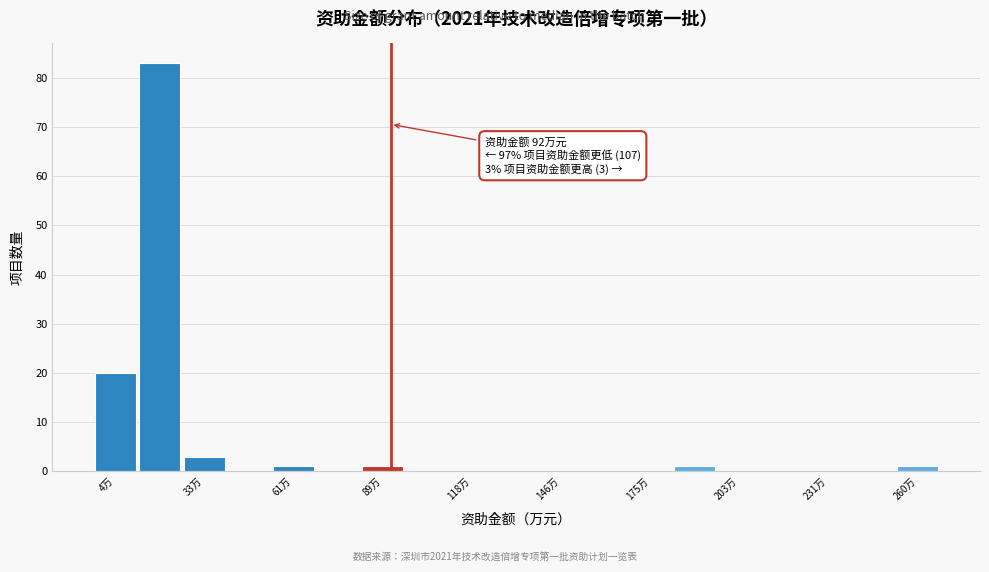

Read against the x-axis, roughly where is the centre of the tallest bar?

20